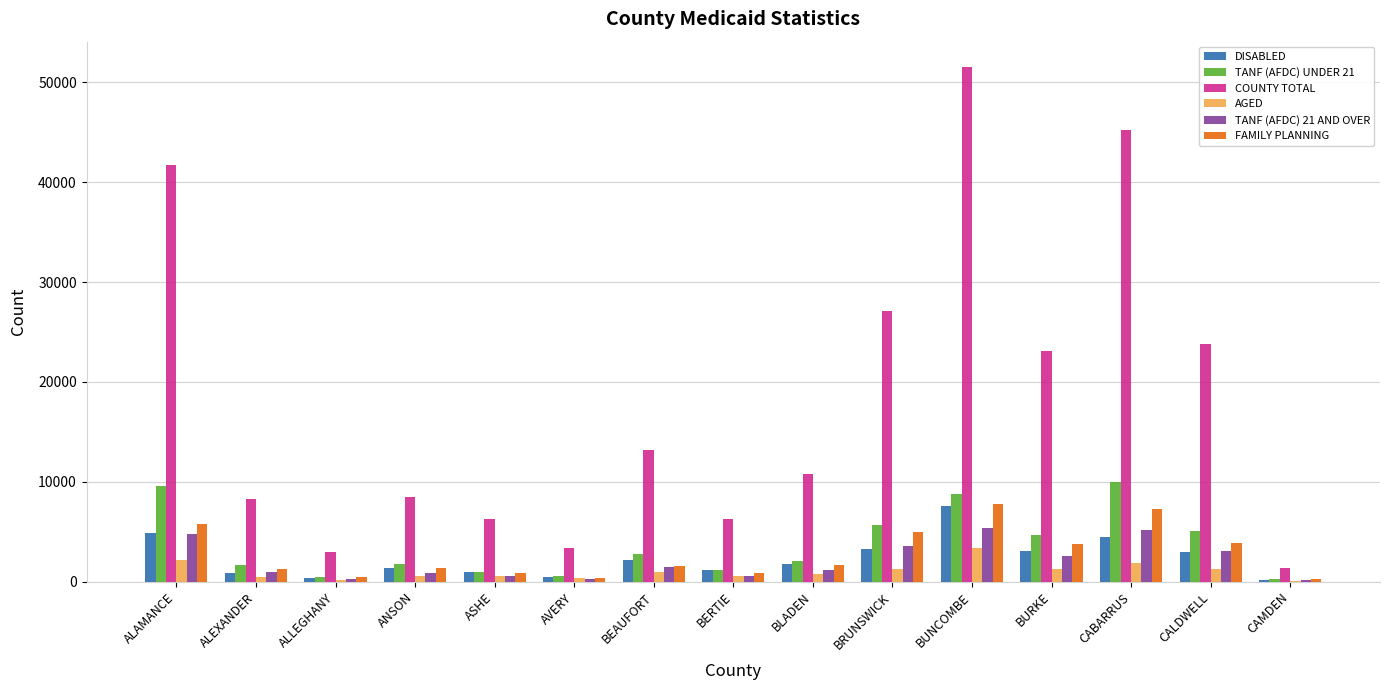

Is the value of FAMILY PLANNING at BEAUFORT greater than the value of TANF (AFDC) 21 AND OVER at ANSON?

Yes